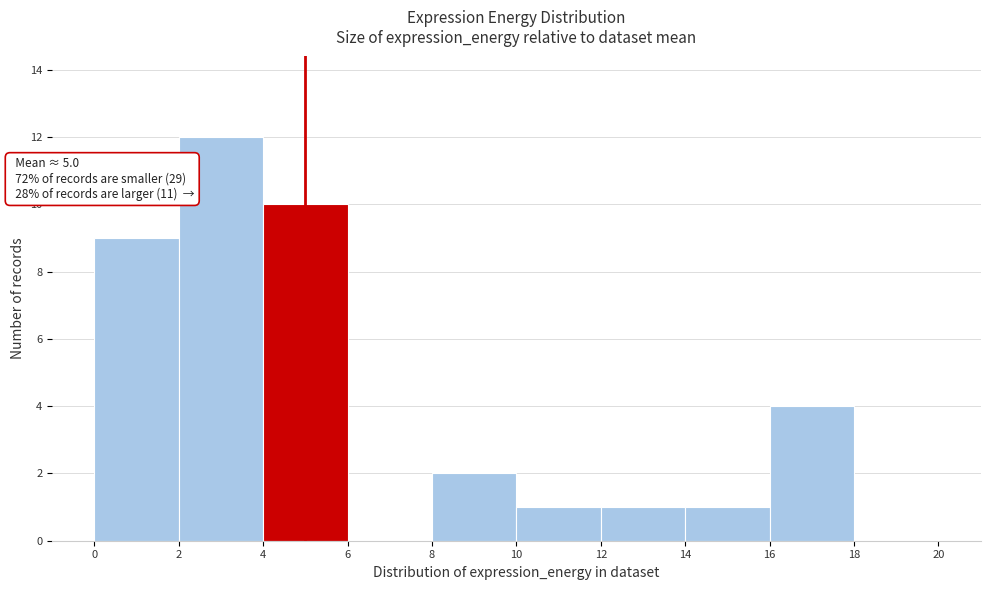

Which range on the x-axis has the tallest bar?

2 to 4